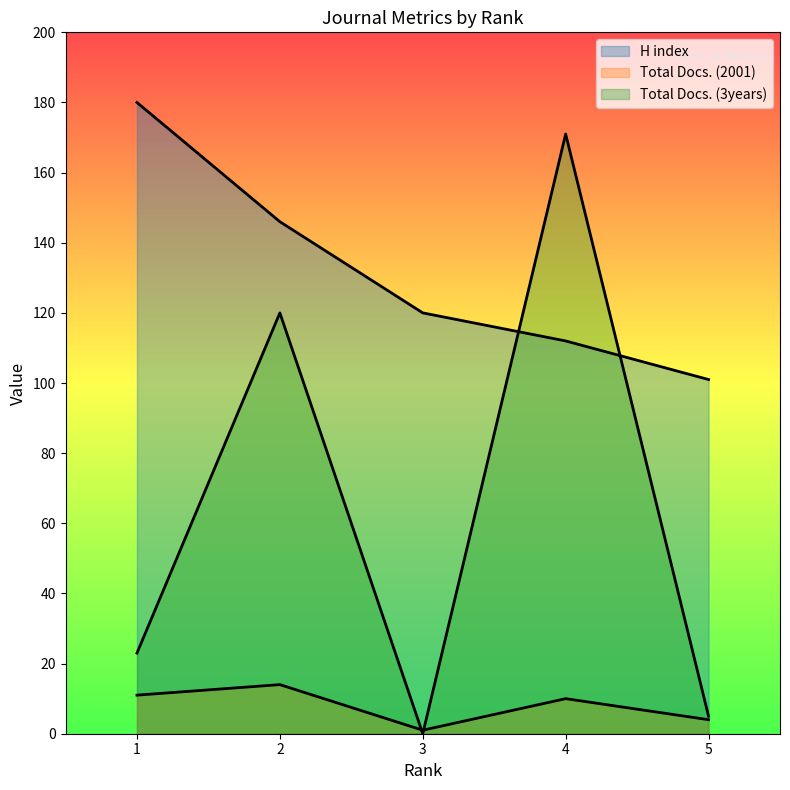

True or false: Total Docs. (3years) has a value of 23 at 1.

True